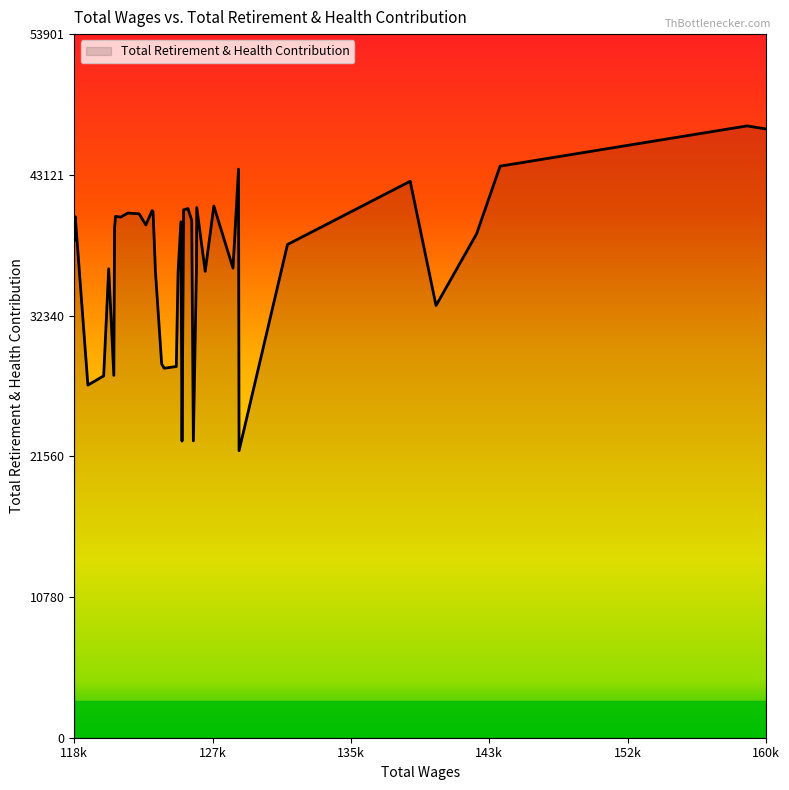

What is the maximum value shown in the chart?

46871